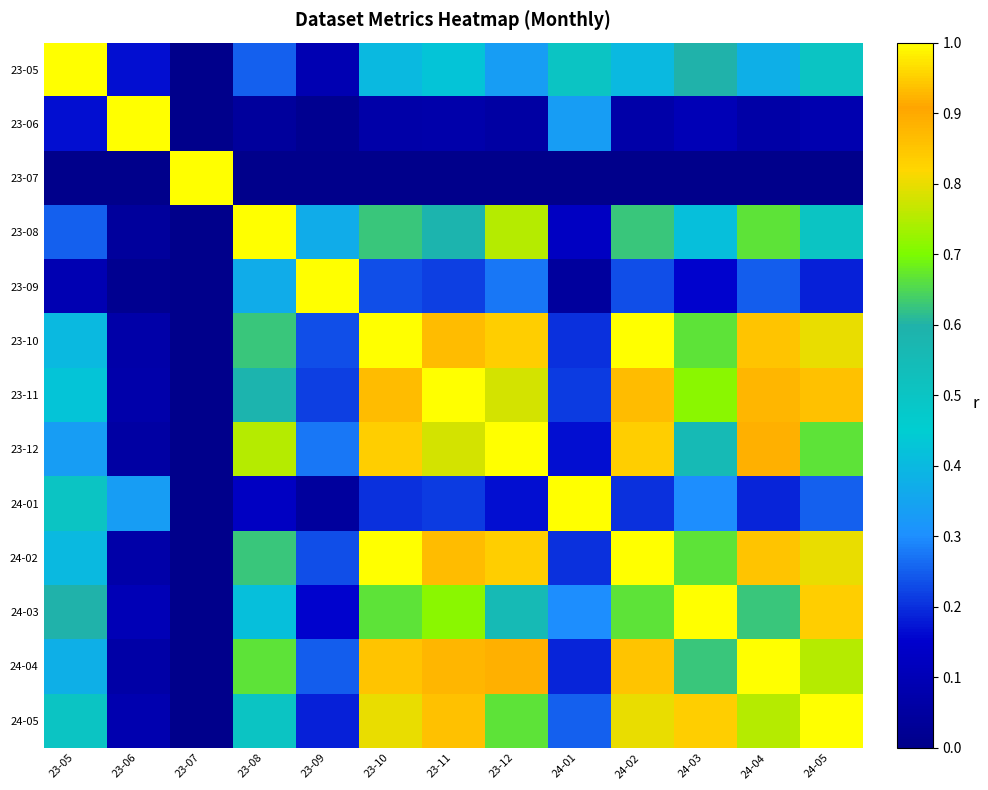

Reading left to right, transcribe all the data shown in this chart.

23-05: 23-05=1.0	23-06=0.2	23-07=0.0	23-08=0.2	23-09=0.1	23-10=0.4	23-11=0.4	23-12=0.3	24-01=0.5	24-02=0.4	24-03=0.6	24-04=0.4	24-05=0.5
23-06: 23-05=0.2	23-06=1.0	23-07=0.0	23-08=0.0	23-09=0.0	23-10=0.1	23-11=0.1	23-12=0.1	24-01=0.3	24-02=0.1	24-03=0.1	24-04=0.1	24-05=0.1
23-07: 23-05=0.0	23-06=0.0	23-07=1.0	23-08=0.0	23-09=0.0	23-10=0.0	23-11=0.0	23-12=0.0	24-01=0.0	24-02=0.0	24-03=0.0	24-04=0.0	24-05=0.0
23-08: 23-05=0.2	23-06=0.0	23-07=0.0	23-08=1.0	23-09=0.4	23-10=0.6	23-11=0.6	23-12=0.8	24-01=0.1	24-02=0.6	24-03=0.4	24-04=0.7	24-05=0.5
23-09: 23-05=0.1	23-06=0.0	23-07=0.0	23-08=0.4	23-09=1.0	23-10=0.2	23-11=0.2	23-12=0.3	24-01=0.0	24-02=0.2	24-03=0.2	24-04=0.2	24-05=0.2
23-10: 23-05=0.4	23-06=0.1	23-07=0.0	23-08=0.6	23-09=0.2	23-10=1.0	23-11=0.9	23-12=0.8	24-01=0.2	24-02=1.0	24-03=0.7	24-04=0.9	24-05=0.8
23-11: 23-05=0.4	23-06=0.1	23-07=0.0	23-08=0.6	23-09=0.2	23-10=0.9	23-11=1.0	23-12=0.8	24-01=0.2	24-02=0.9	24-03=0.7	24-04=0.9	24-05=0.9
23-12: 23-05=0.3	23-06=0.1	23-07=0.0	23-08=0.8	23-09=0.3	23-10=0.8	23-11=0.8	23-12=1.0	24-01=0.2	24-02=0.8	24-03=0.6	24-04=0.9	24-05=0.7
24-01: 23-05=0.5	23-06=0.3	23-07=0.0	23-08=0.1	23-09=0.0	23-10=0.2	23-11=0.2	23-12=0.2	24-01=1.0	24-02=0.2	24-03=0.3	24-04=0.2	24-05=0.2
24-02: 23-05=0.4	23-06=0.1	23-07=0.0	23-08=0.6	23-09=0.2	23-10=1.0	23-11=0.9	23-12=0.8	24-01=0.2	24-02=1.0	24-03=0.7	24-04=0.9	24-05=0.8
24-03: 23-05=0.6	23-06=0.1	23-07=0.0	23-08=0.4	23-09=0.2	23-10=0.7	23-11=0.7	23-12=0.6	24-01=0.3	24-02=0.7	24-03=1.0	24-04=0.6	24-05=0.8
24-04: 23-05=0.4	23-06=0.1	23-07=0.0	23-08=0.7	23-09=0.2	23-10=0.9	23-11=0.9	23-12=0.9	24-01=0.2	24-02=0.9	24-03=0.6	24-04=1.0	24-05=0.8
24-05: 23-05=0.5	23-06=0.1	23-07=0.0	23-08=0.5	23-09=0.2	23-10=0.8	23-11=0.9	23-12=0.7	24-01=0.2	24-02=0.8	24-03=0.8	24-04=0.8	24-05=1.0